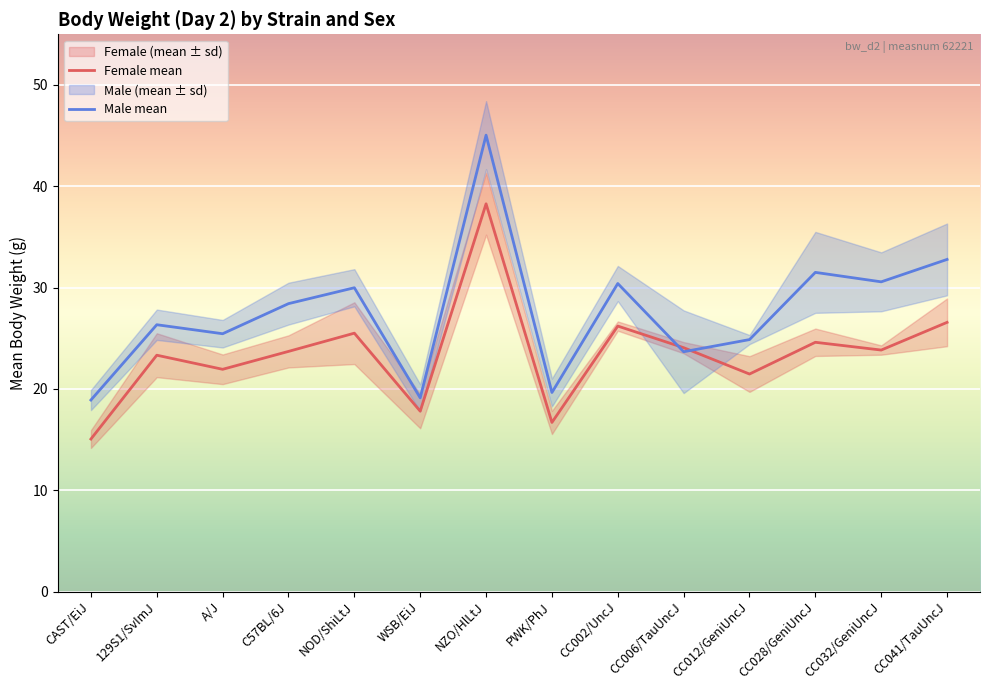

Which series ends up on top after the final intersection of Female mean and Male mean?

Male mean